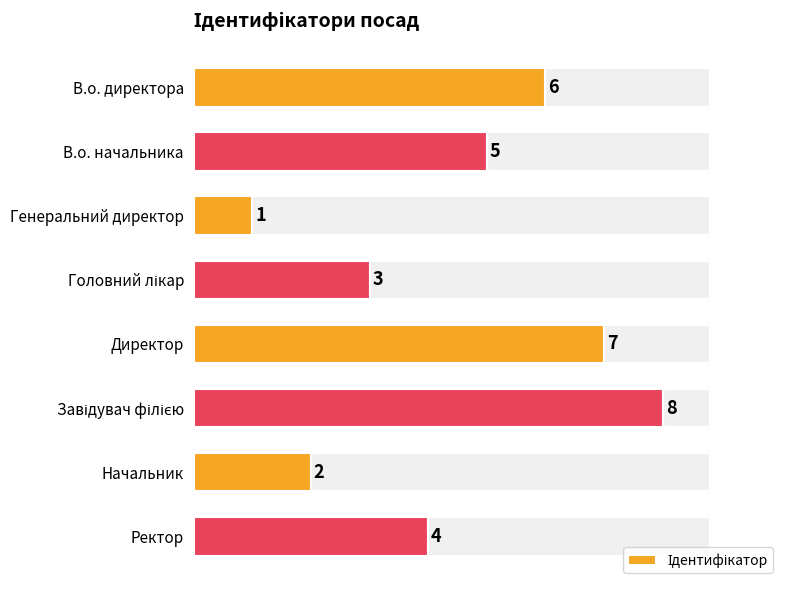

True or false: the data shows 13 at Завідувач філією.

False